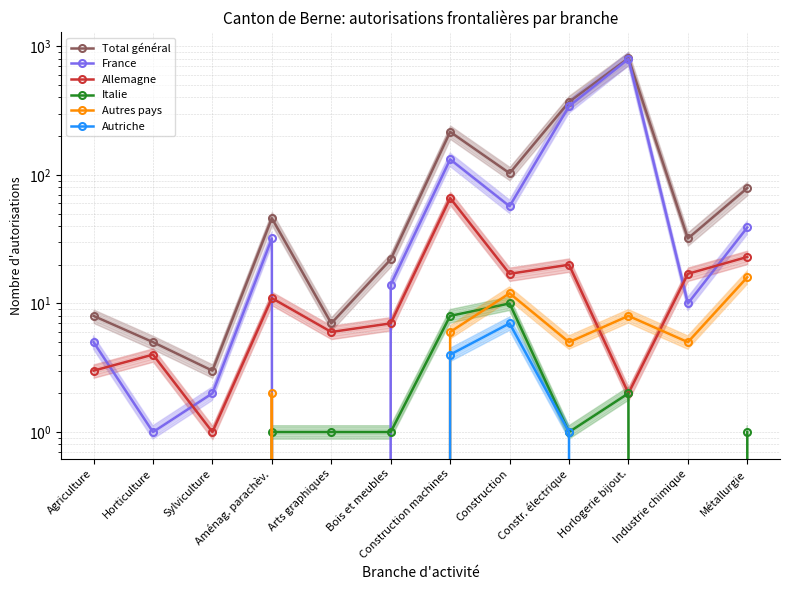

At Horticulture, list the series in order from smallest to largest.

Italie, Autres pays, Autriche, France, Allemagne, Total général